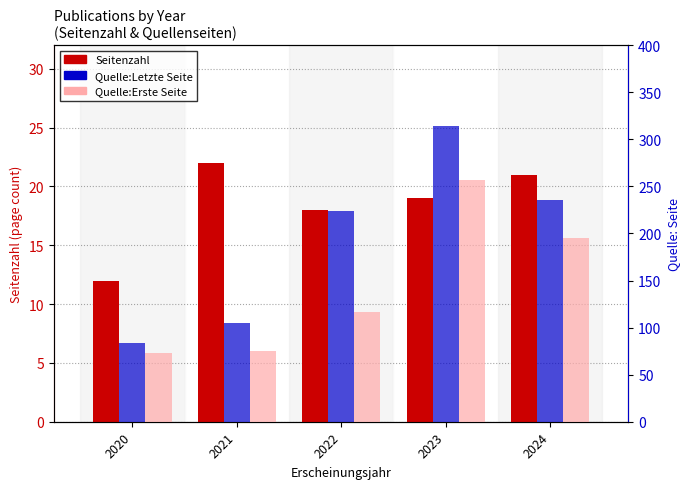

How many groups of bars are there?

5